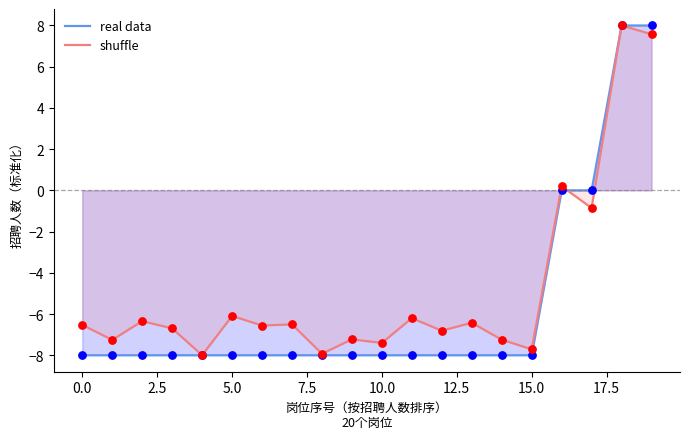

What is the total value across all series at 11?

-14.2